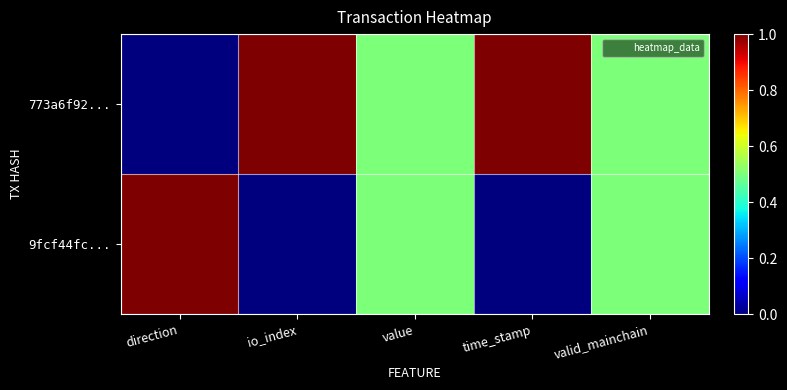

List the series in order of their overall mean, lowest first.

9fcf44fc..., 773a6f92...